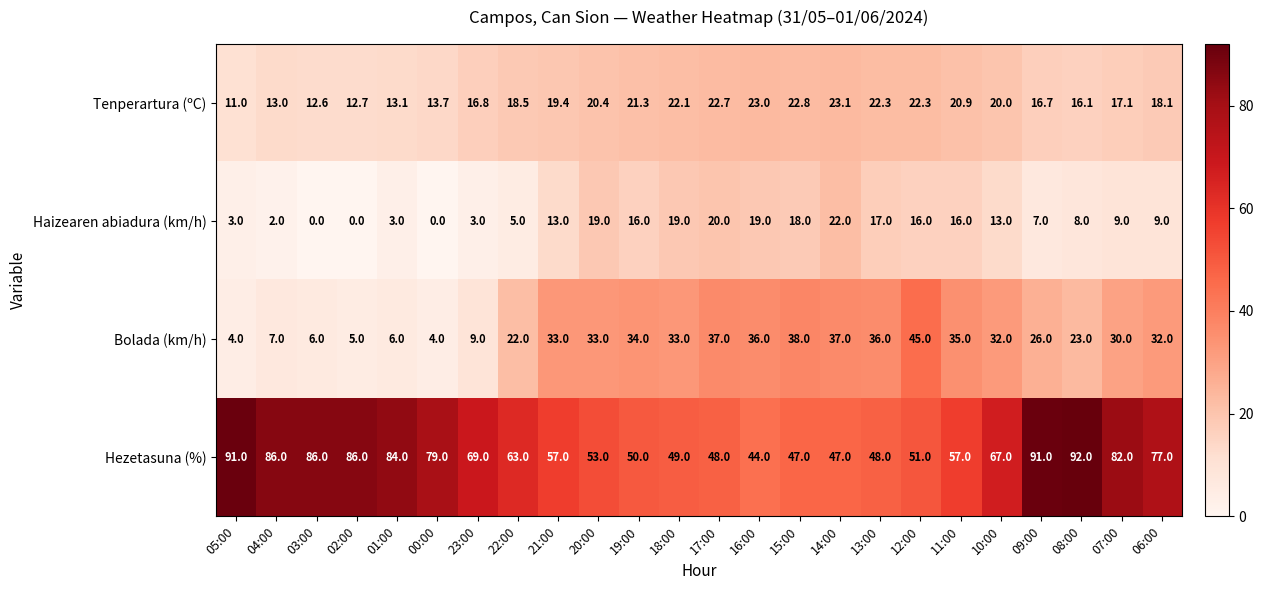

What is the difference between the Tenperartura (ºC) values at 02:00 and 23:00?

4.1